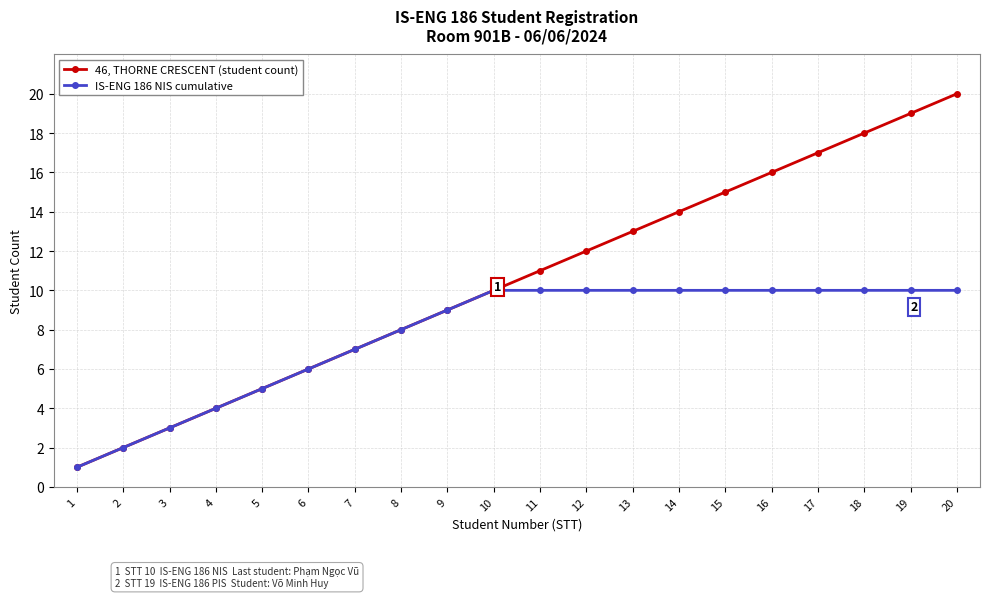

True or false: 46, THORNE CRESCENT (student count) has more than 0 points higher than both neighbors.

False